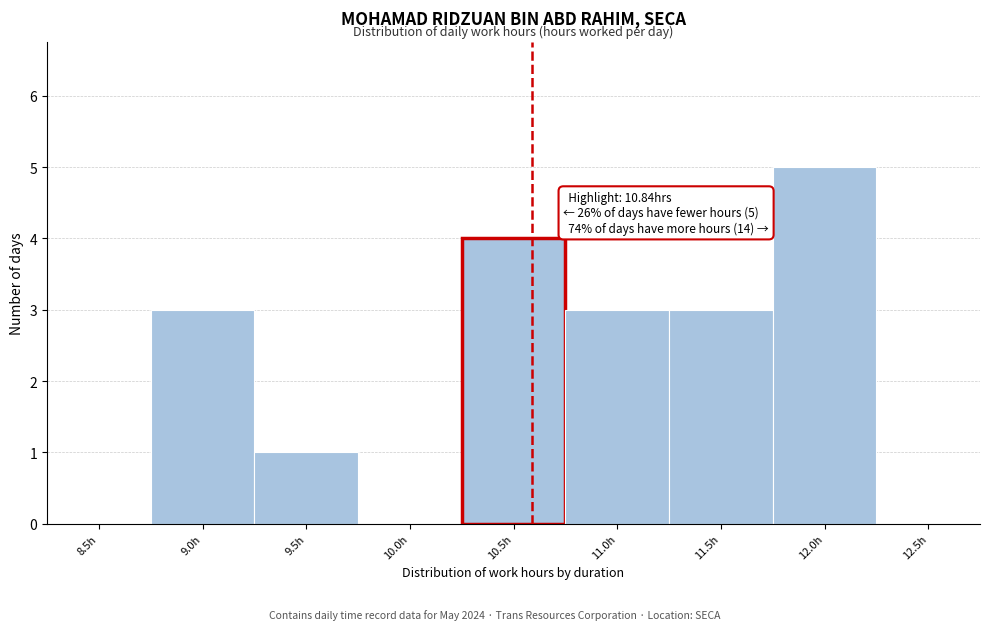

Reading right to left, extract all data points from this chart.

12.5h=0	12.0h=5	11.5h=3	11.0h=3	10.5h=4	10.0h=0	9.5h=1	9.0h=3	8.5h=0